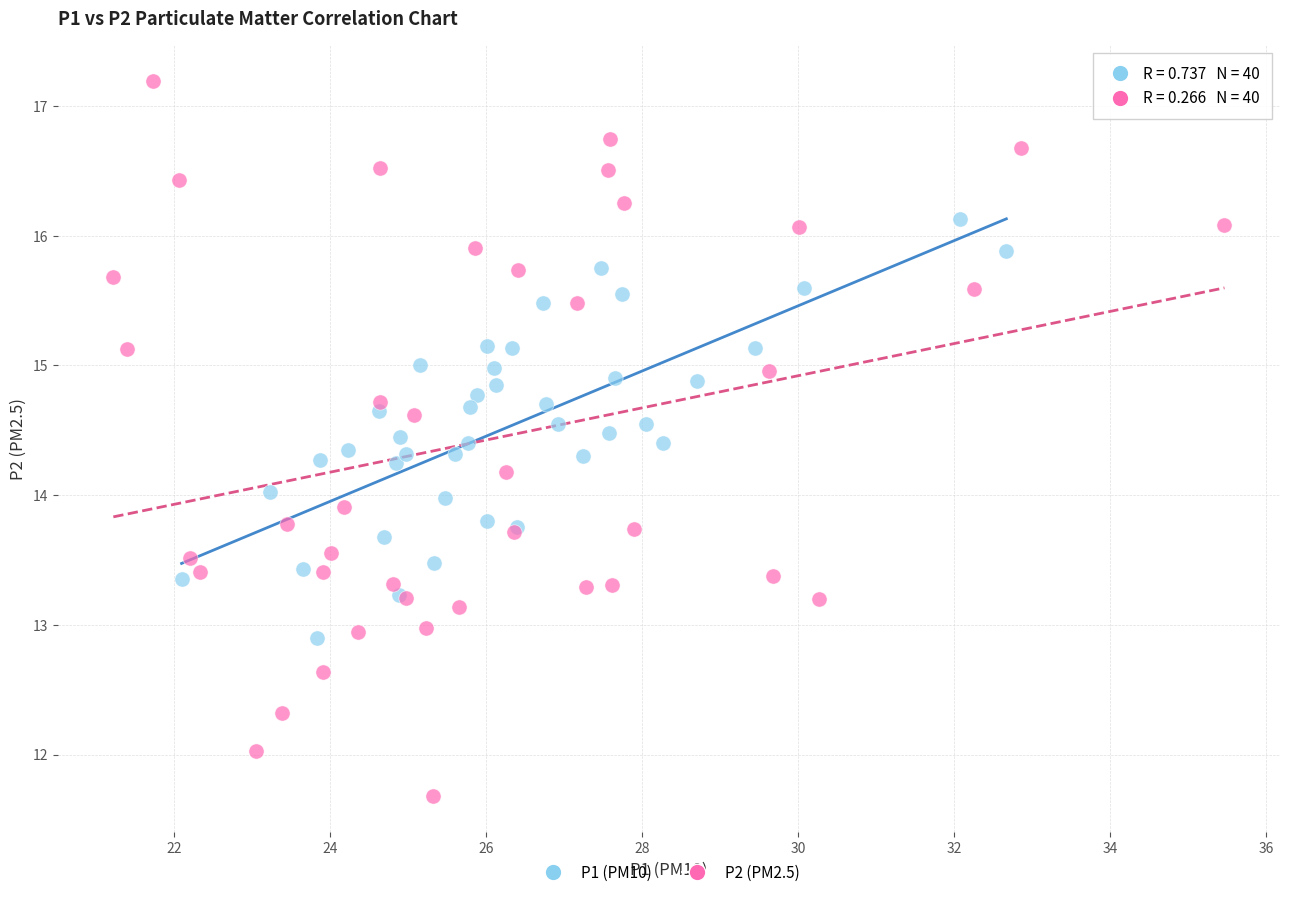

Which series has the widest spread of Y values?

P2 (PM2.5)